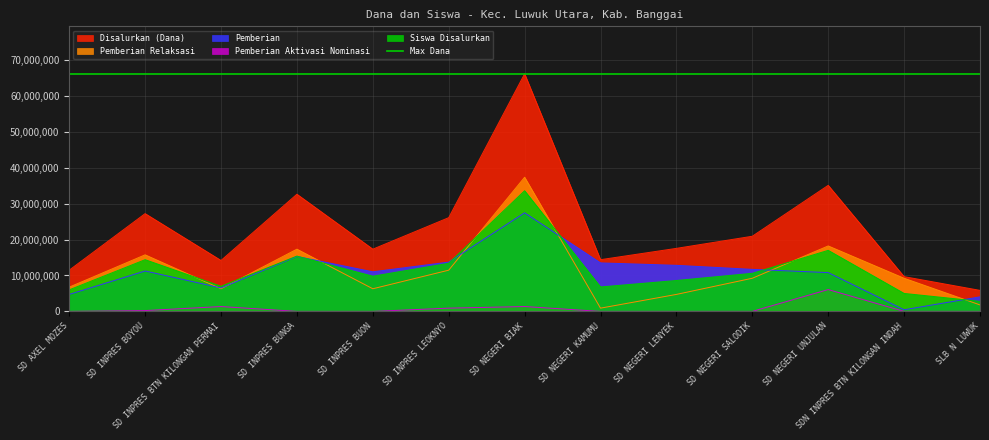

The Pemberian series shows 11250000 at SD INPRES BOYOU. True or false?

True